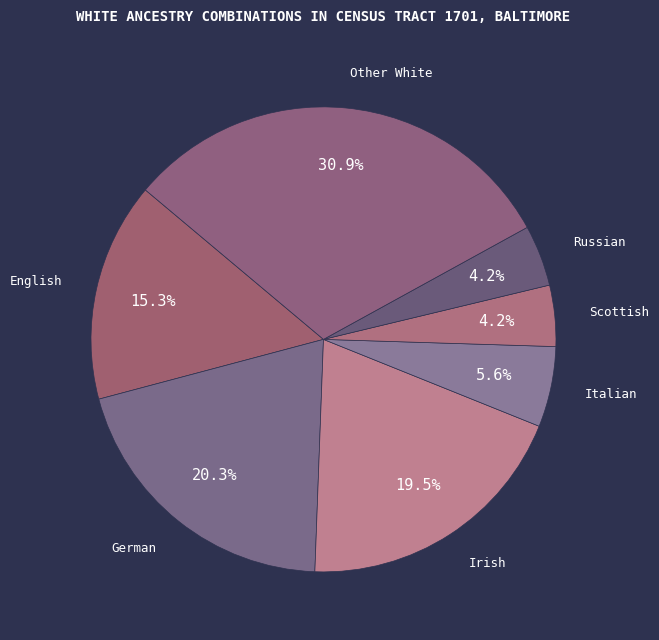

What is the largest slice in the pie chart?

Other White